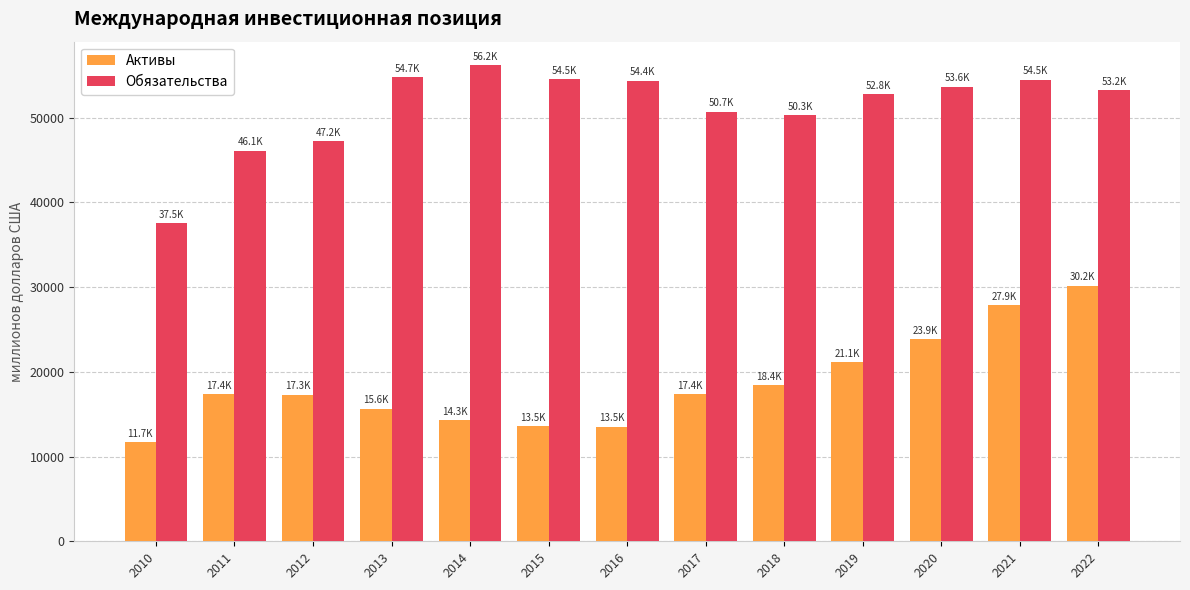

What is the difference between the highest and lowest values at 2011?

28719.2